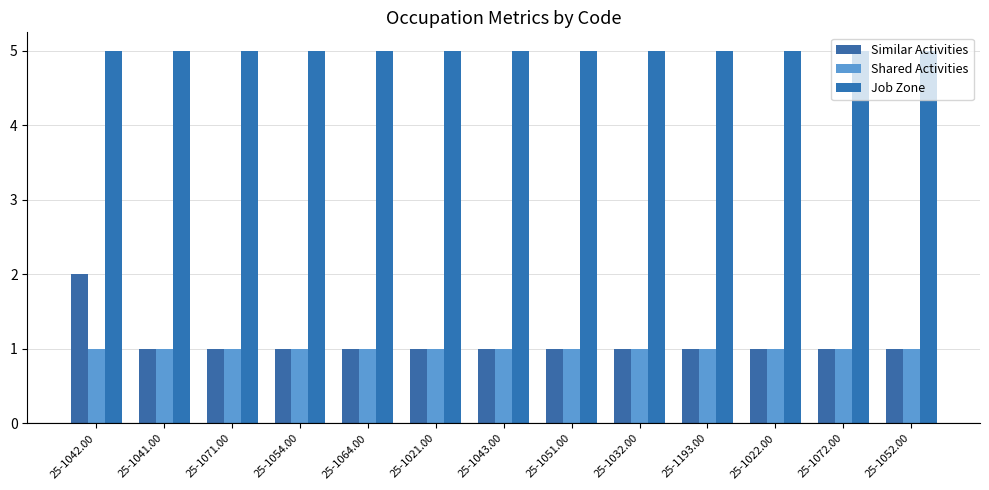

The value of Job Zone at 25-1042.00 is 5. True or false?

True